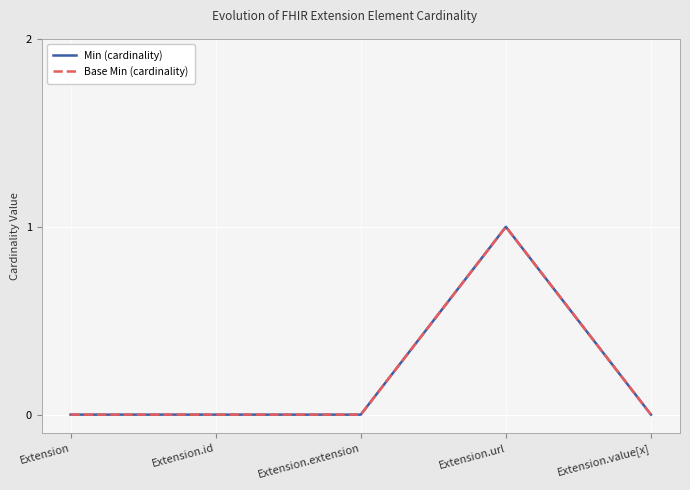

True or false: Base Min (cardinality) and Min (cardinality) intersect in this chart.

False